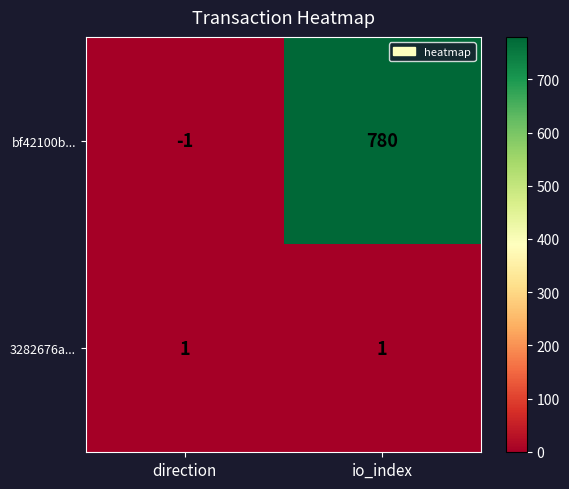

What is the sum of all bf42100b... values?

779